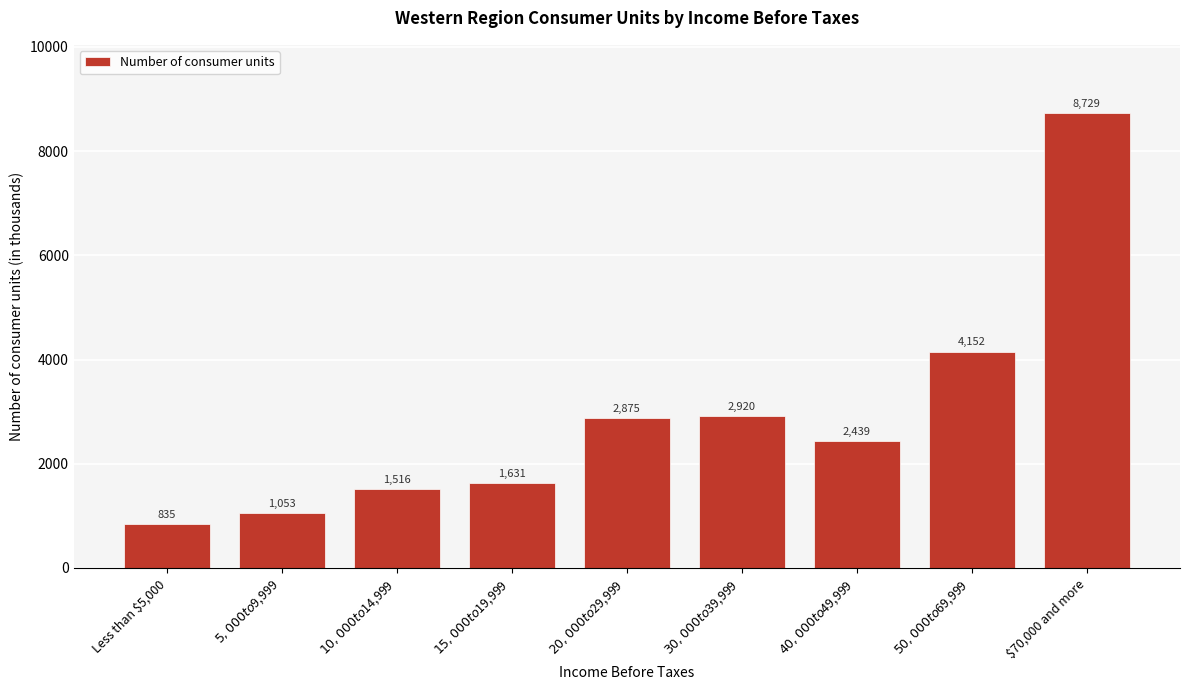

Reading right to left, transcribe all the data shown in this chart.

8729	4152	2439	2920	2875	1631	1516	1053	835